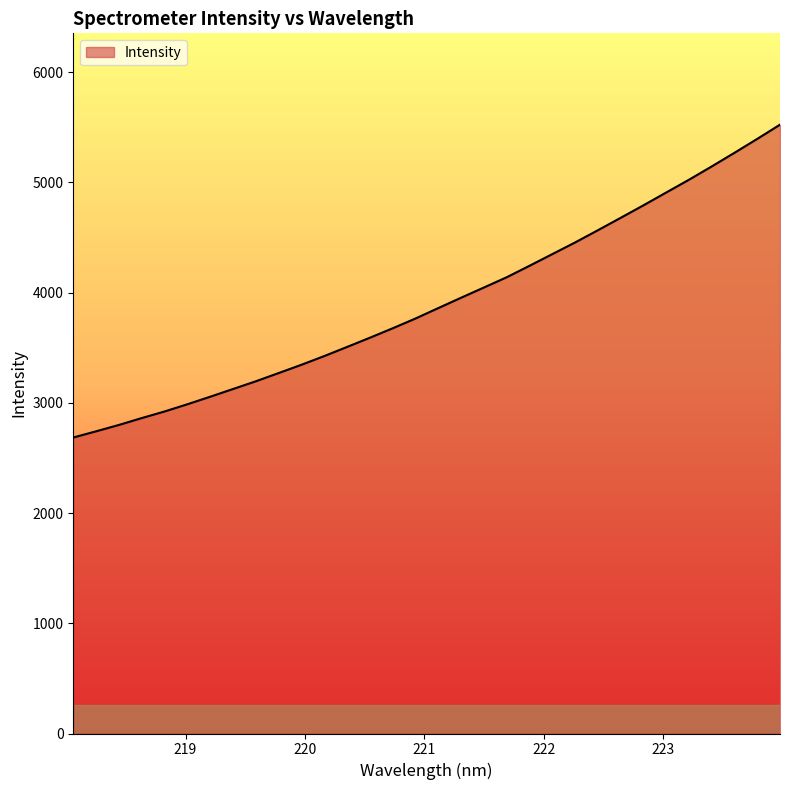

What is the smallest value displayed?

2685.5